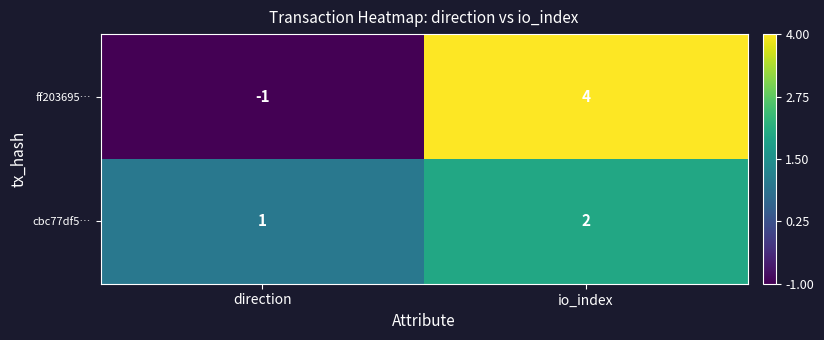

Which series changed the most between direction and io_index?

ff203695…